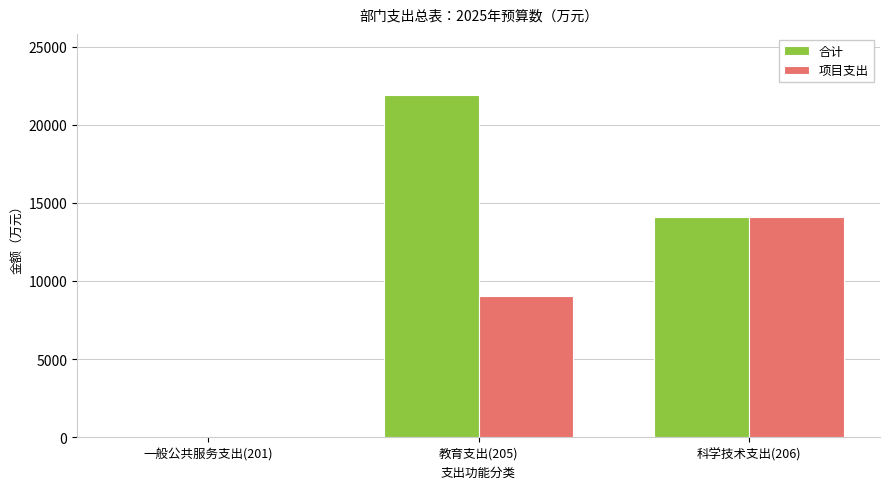

Is it true that 合计 equals 21873.2 at 教育支出(205)?

True